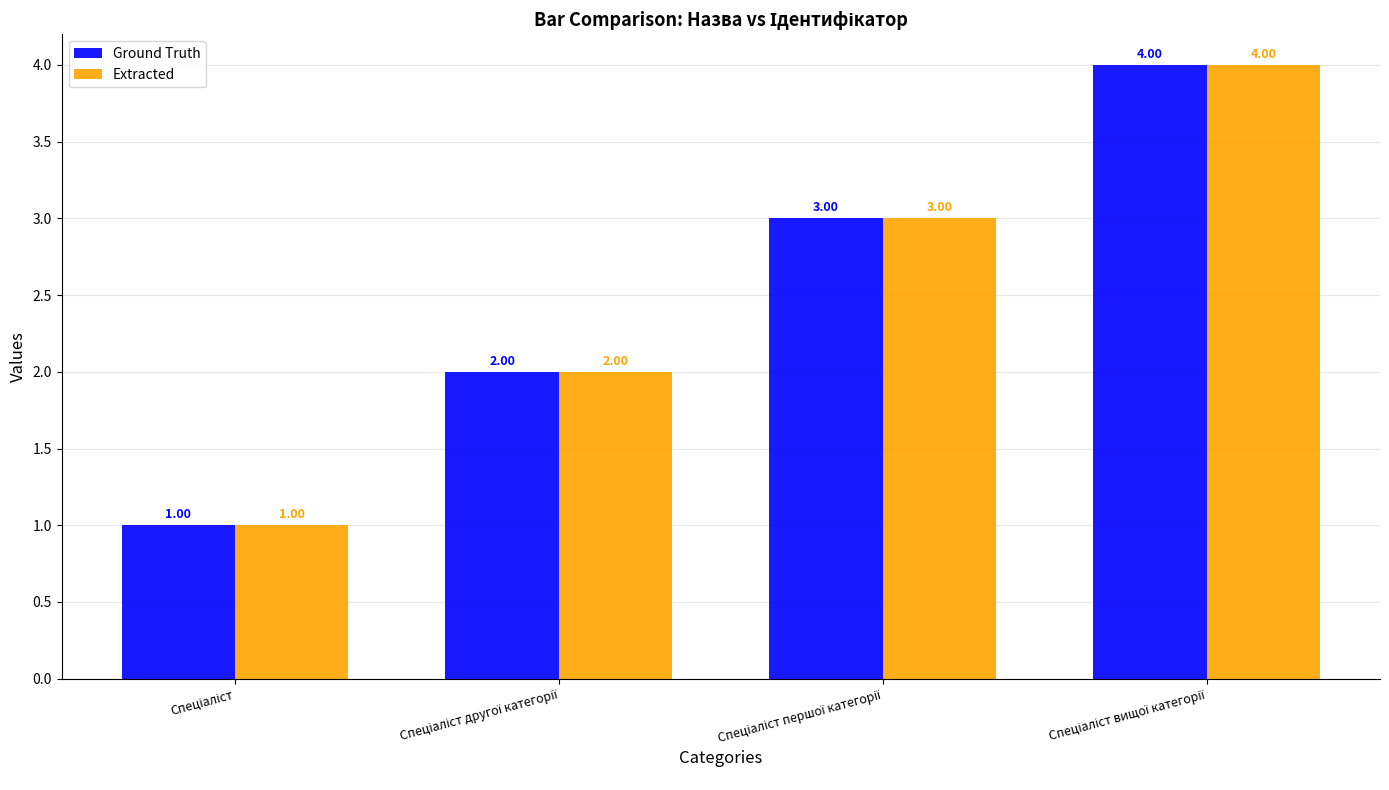

Reading left to right, what are all the values shown in this chart?

Ground Truth: 1	2	3	4
Extracted: 1	2	3	4